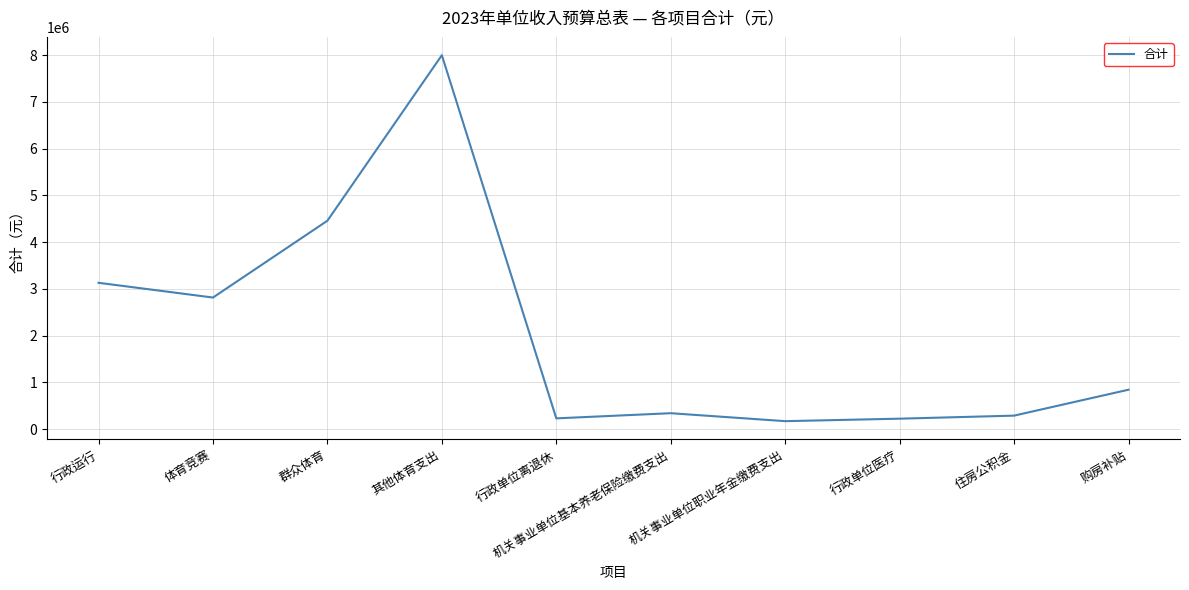

What is the change in value from 其他体育支出 to 行政单位医疗?

-7776400